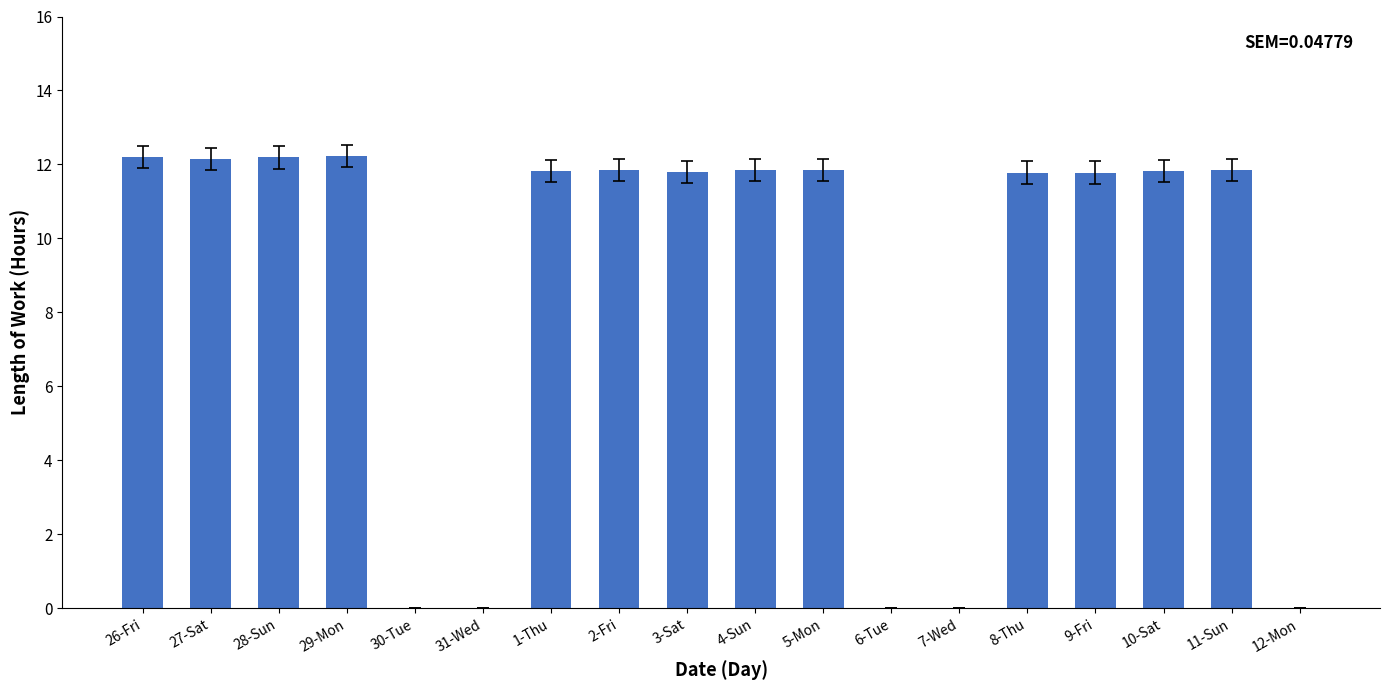

Between 5-Mon and 27-Sat, which is larger?

27-Sat